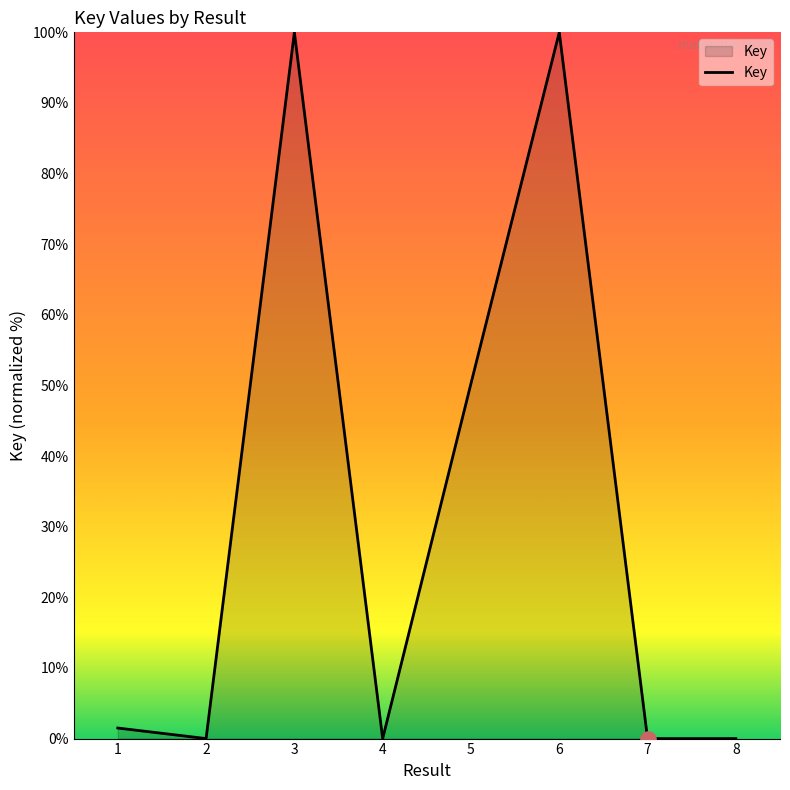

What is the change in value from 1 to 8?

-1.5